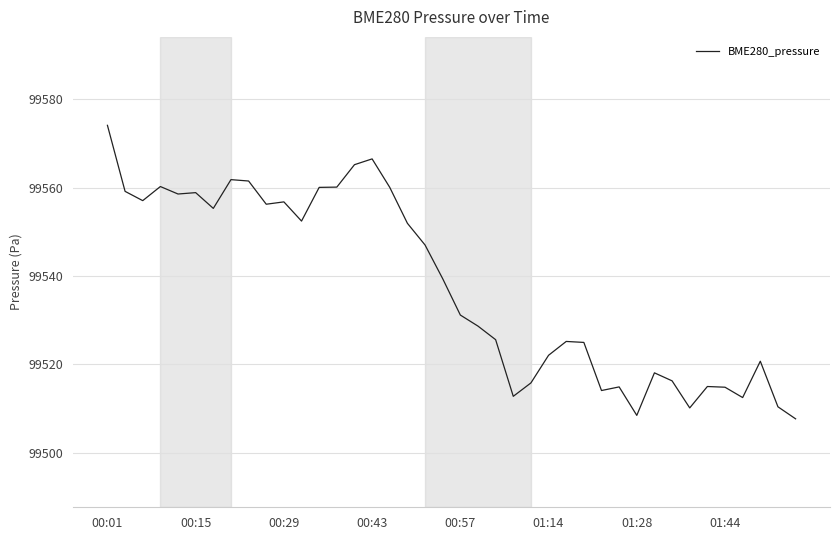

What is the smallest value displayed?

99507.7